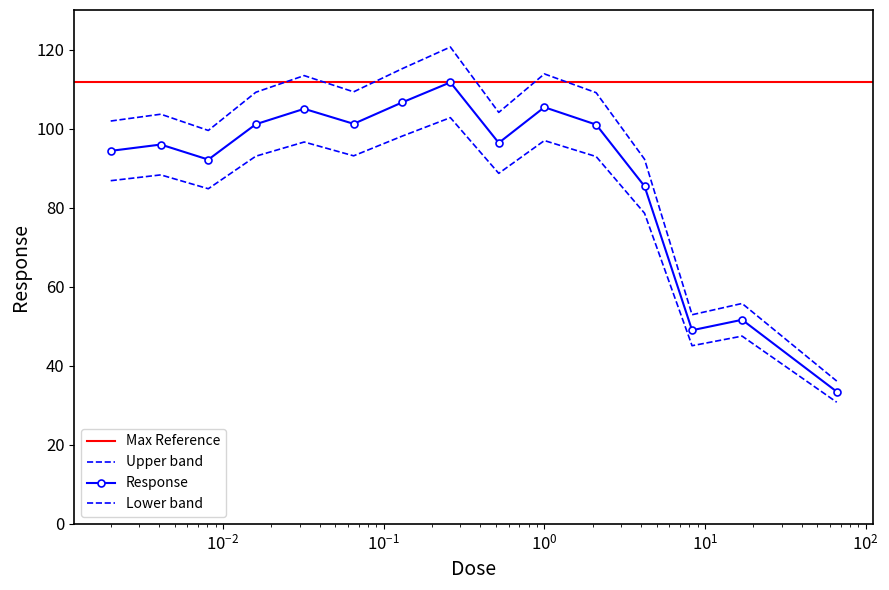

Does the chart have visible grid lines?

No